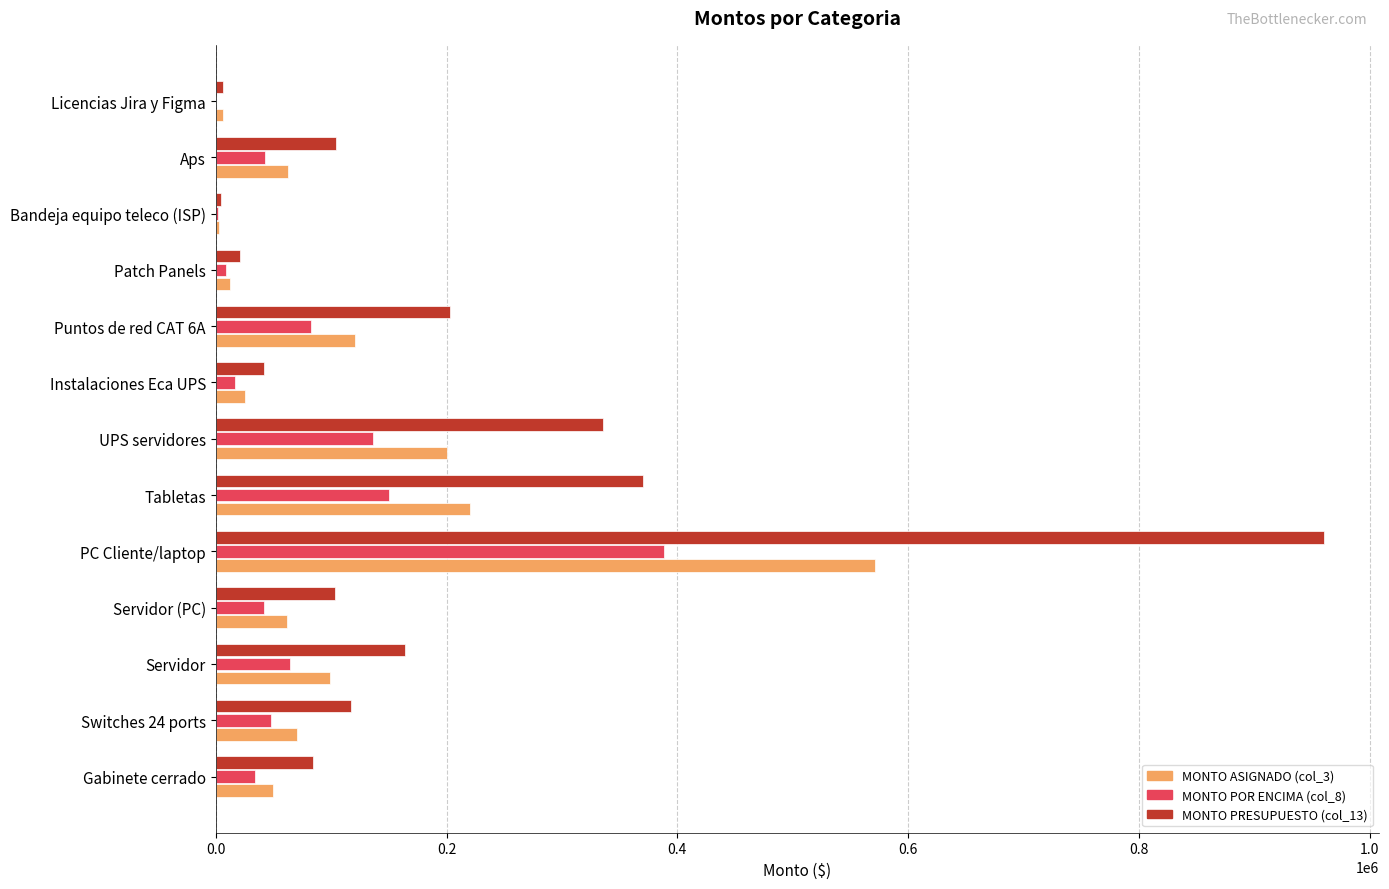

True or false: MONTO ASIGNADO (col_3) has a value of 220150.0 at Tabletas.

True